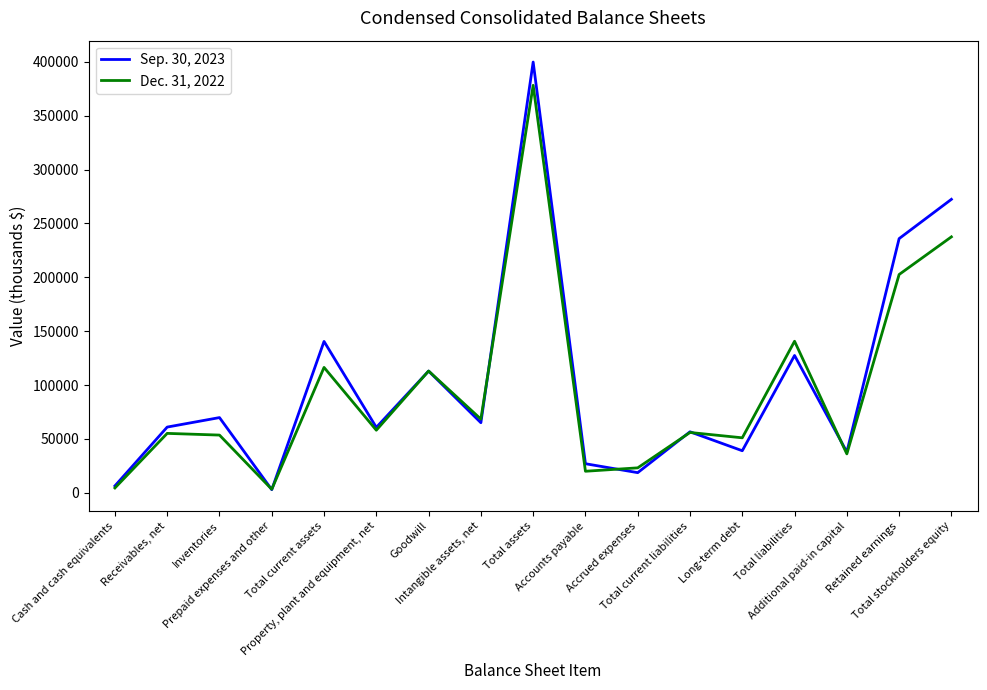

Rank the series by their maximum value, from highest to lowest.

Sep. 30, 2023, Dec. 31, 2022